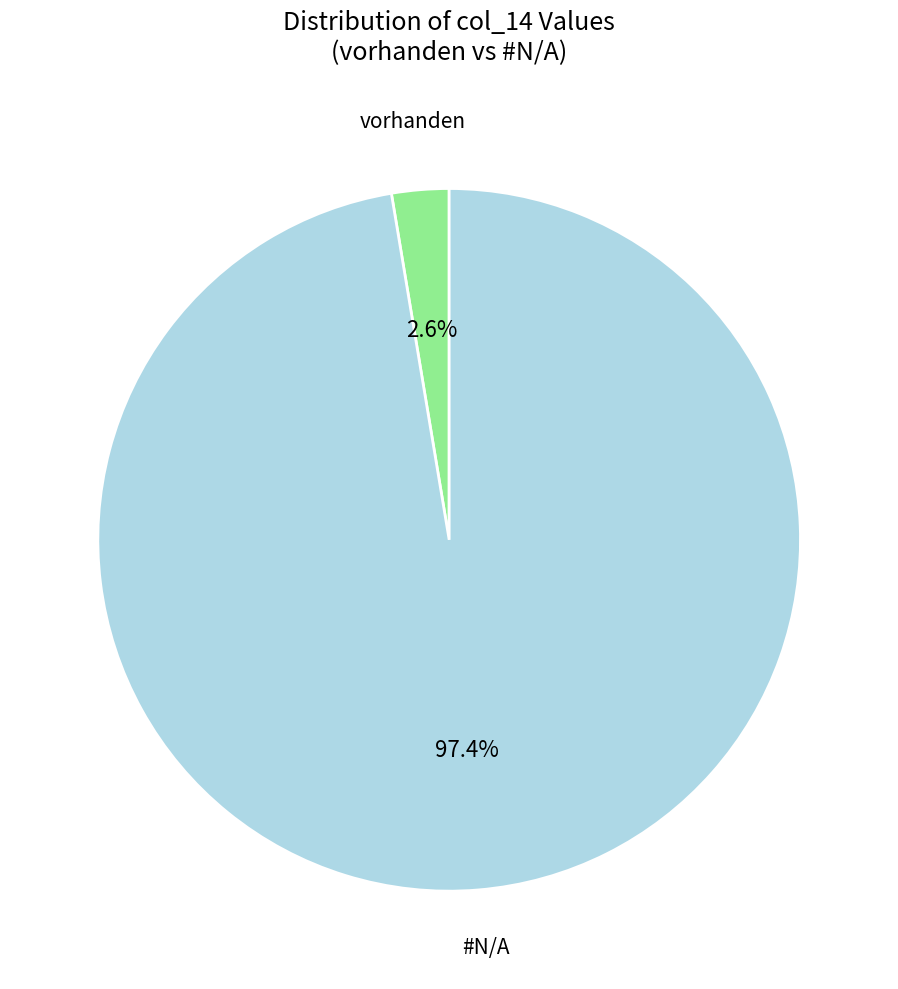

Does any single category account for the majority?

Yes